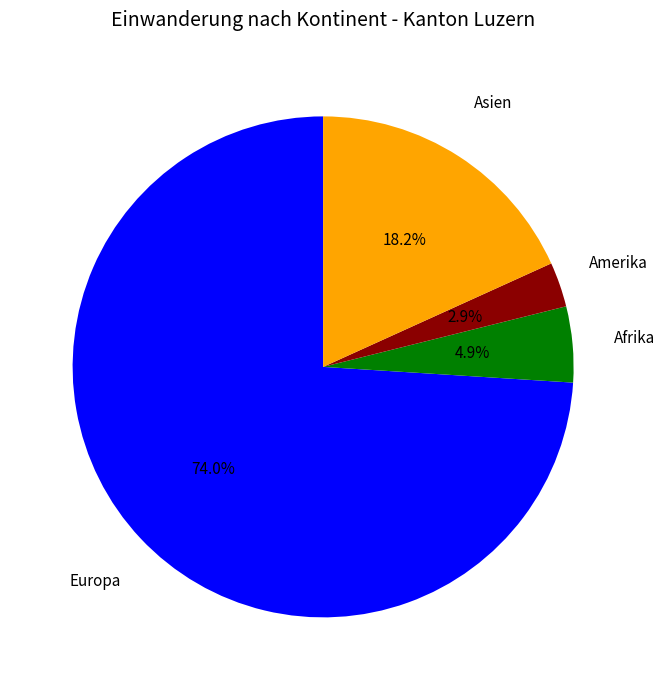

What is the majority slice?

Europa